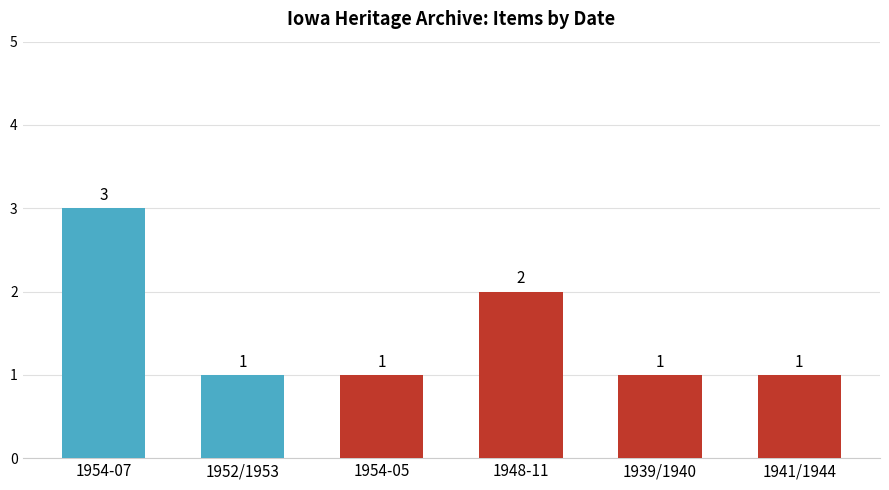

The chart shows a value of 1 at 1952/1953. True or false?

True